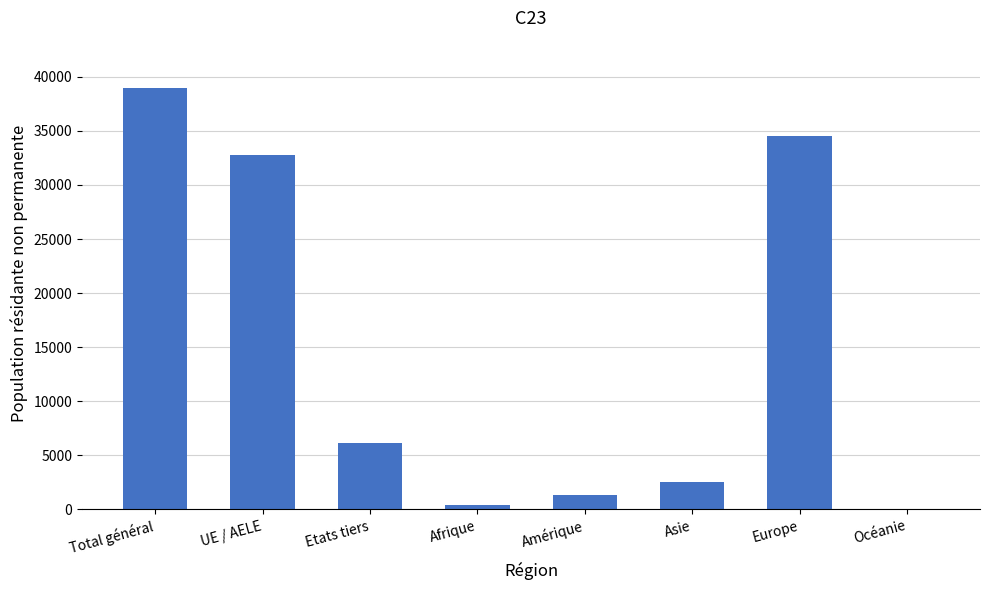

Reading right to left, extract all data points from this chart.

77	34561	2558	1342	384	6152	32774	38926